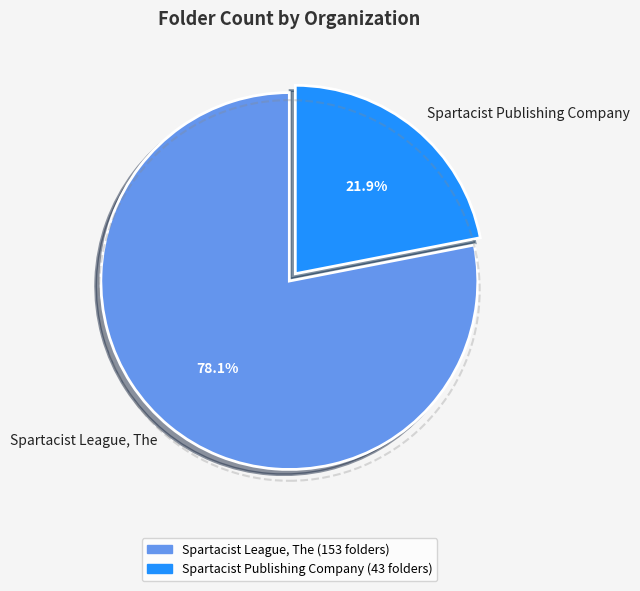

Is there any slice that represents more than half of the pie?

Yes